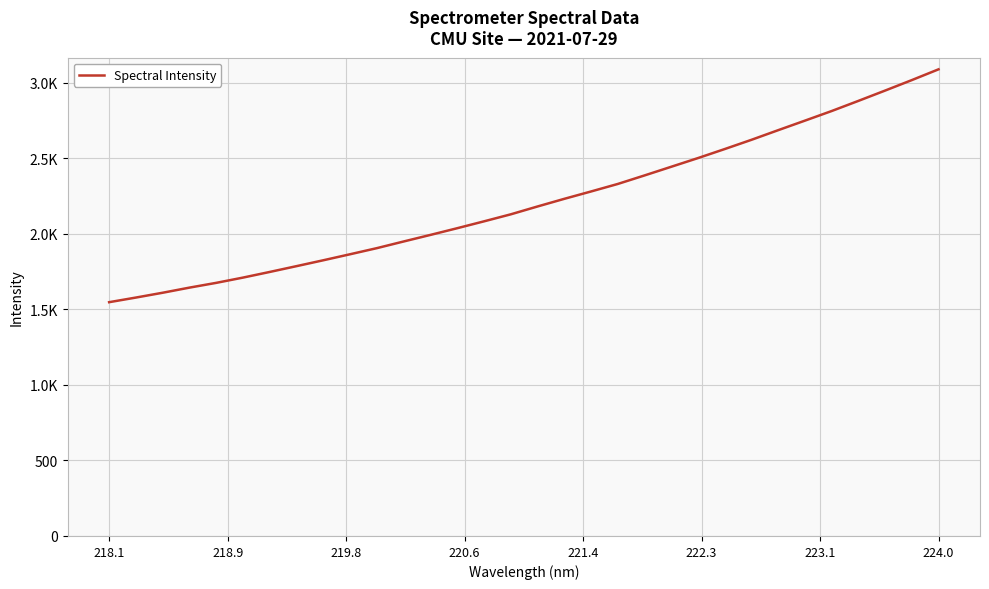

Does the chart display data point markers on the line(s)?

No